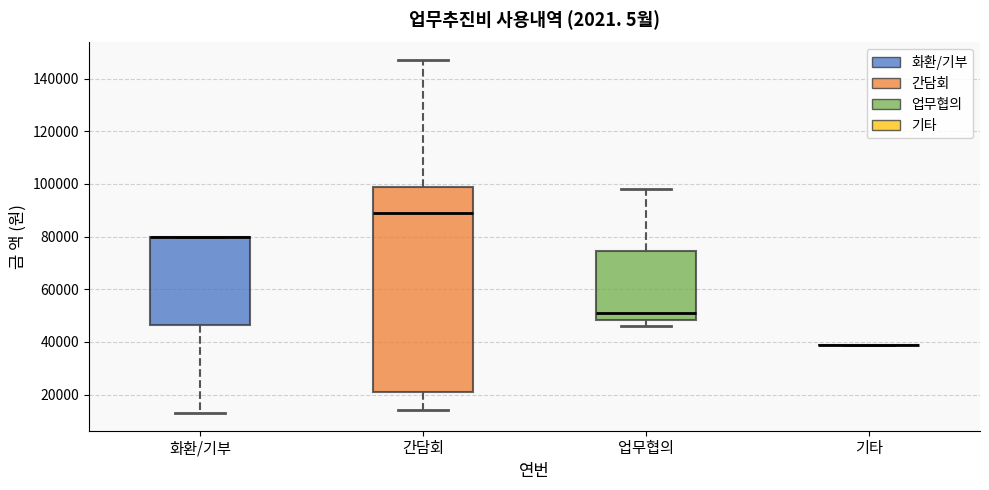

Reading left to right, read every box against the y-axis: the position of its median line, the range the box covers, and the ends of its whiskers. The values are not printed on the chart, so give them approximately, as read against the axis.

화환/기부: median 80000 (drawn on the box's upper edge), box 46000 to 80000, whiskers 14000 to 80000
간담회: median 90000, box 22000 to 98000, whiskers 14000 to 148000
업무협의: median 52000, box 48000 to 74000, whiskers 46000 to 98000
기타: box collapsed to a line at 38000, whiskers 38000 to 38000